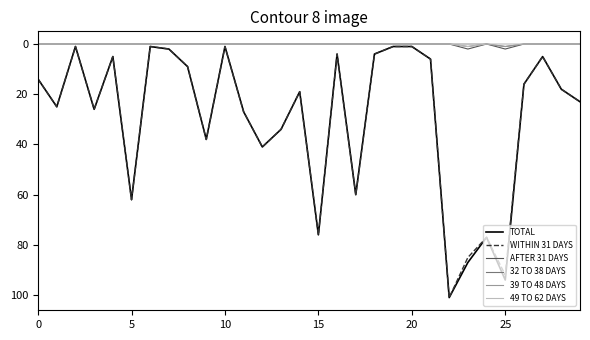

What is the maximum value shown in the chart?

101